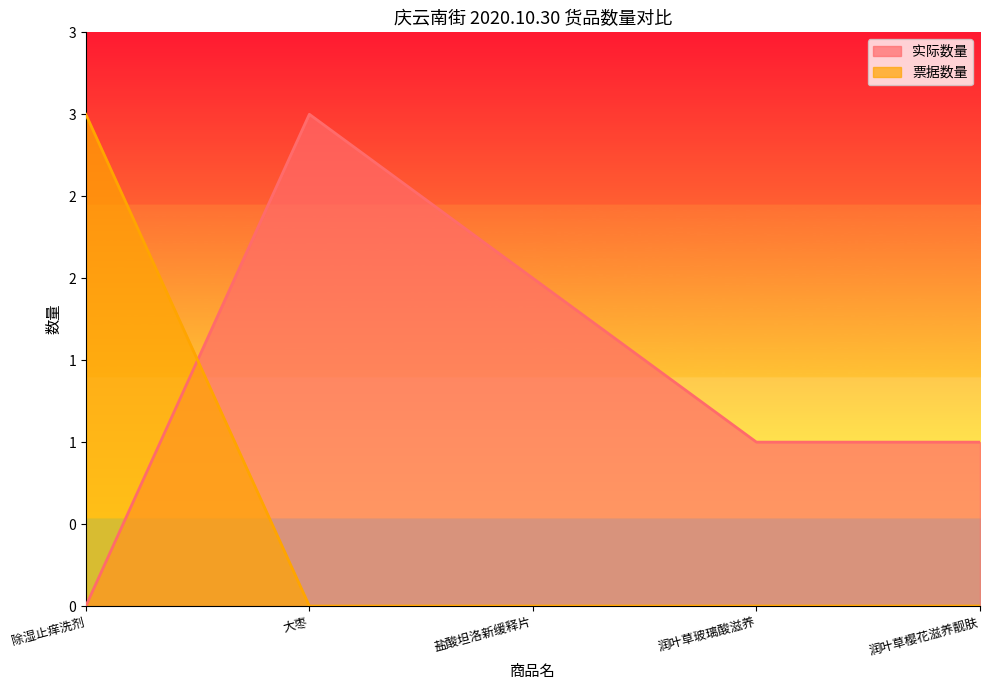

In 实际数量, how many points are higher than both neighbors (excluding endpoints)?

1